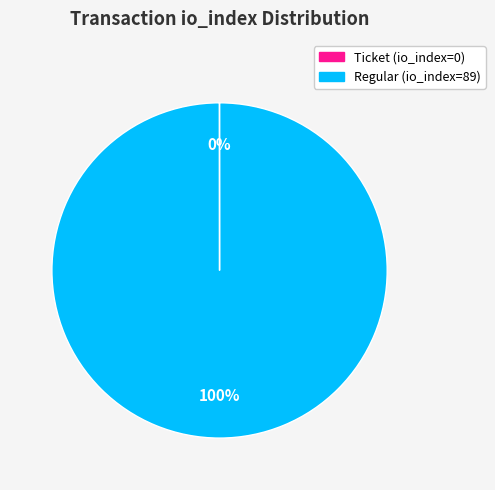

Which category has the biggest portion of the pie?

Regular